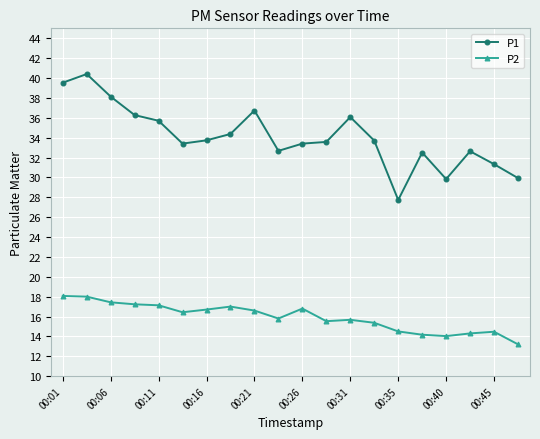

In P1, how many points are lower than both neighbors (excluding endpoints)?

4